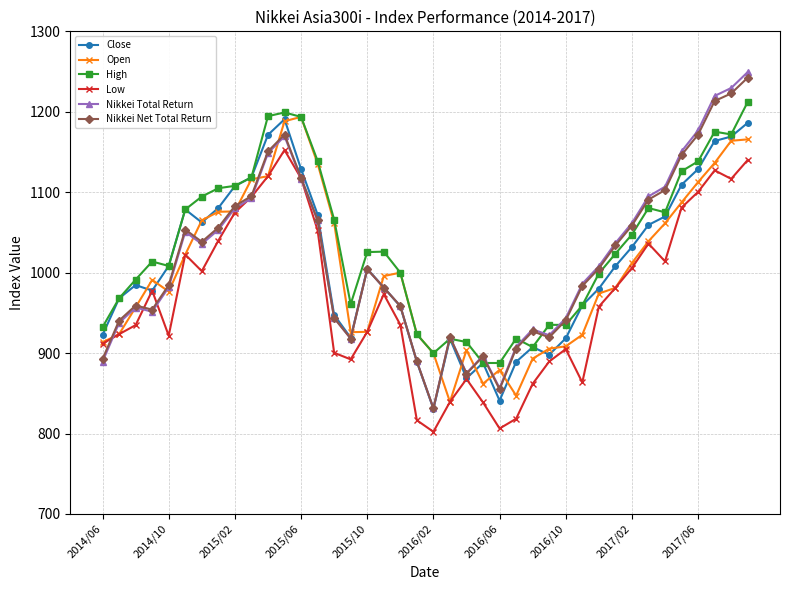

True or false: High has more than 1 points higher than both neighbors.

True